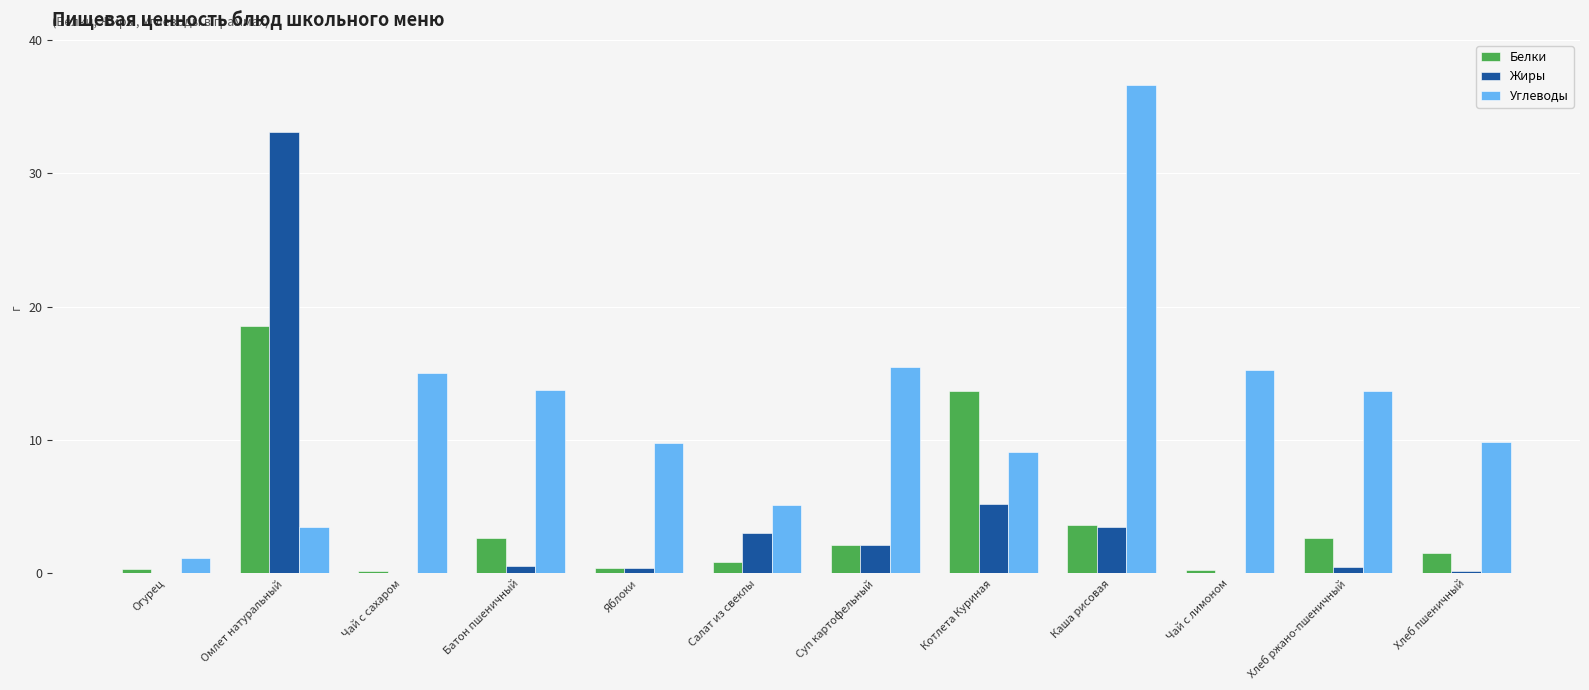

What is the average value of the Жиры series?

4.1